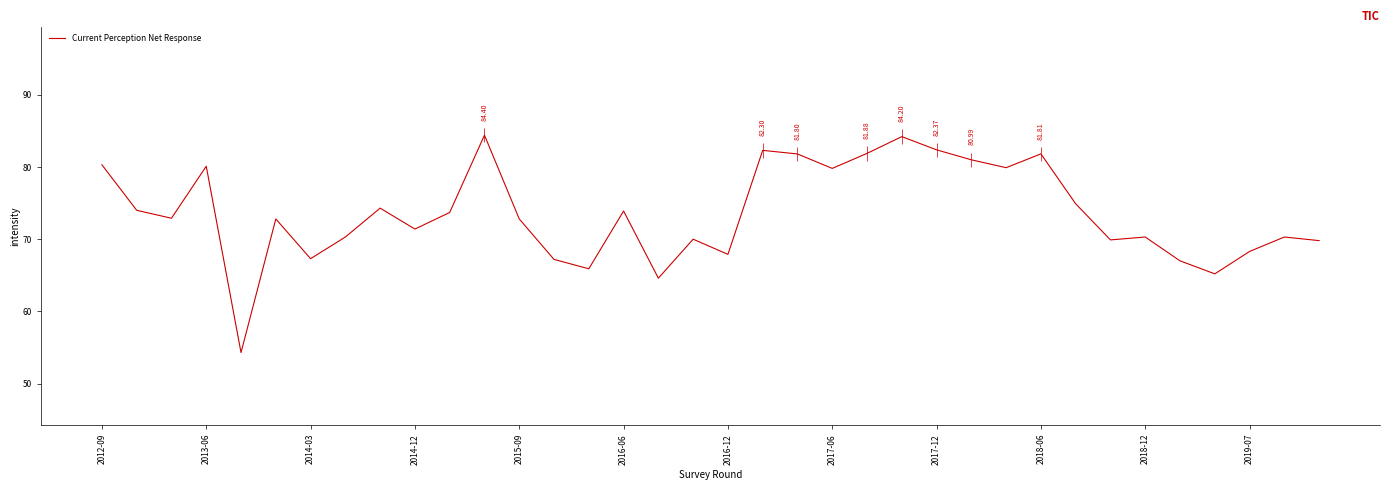

At which label does the data first exceed 72?

2012-09